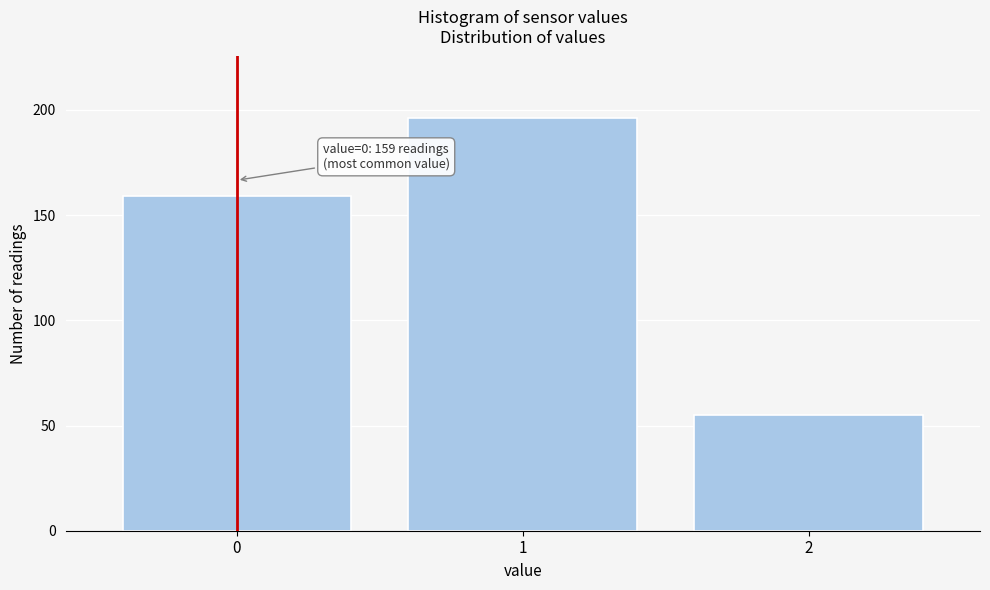

Reading left to right, what are all the values shown in this chart?

159	196	55